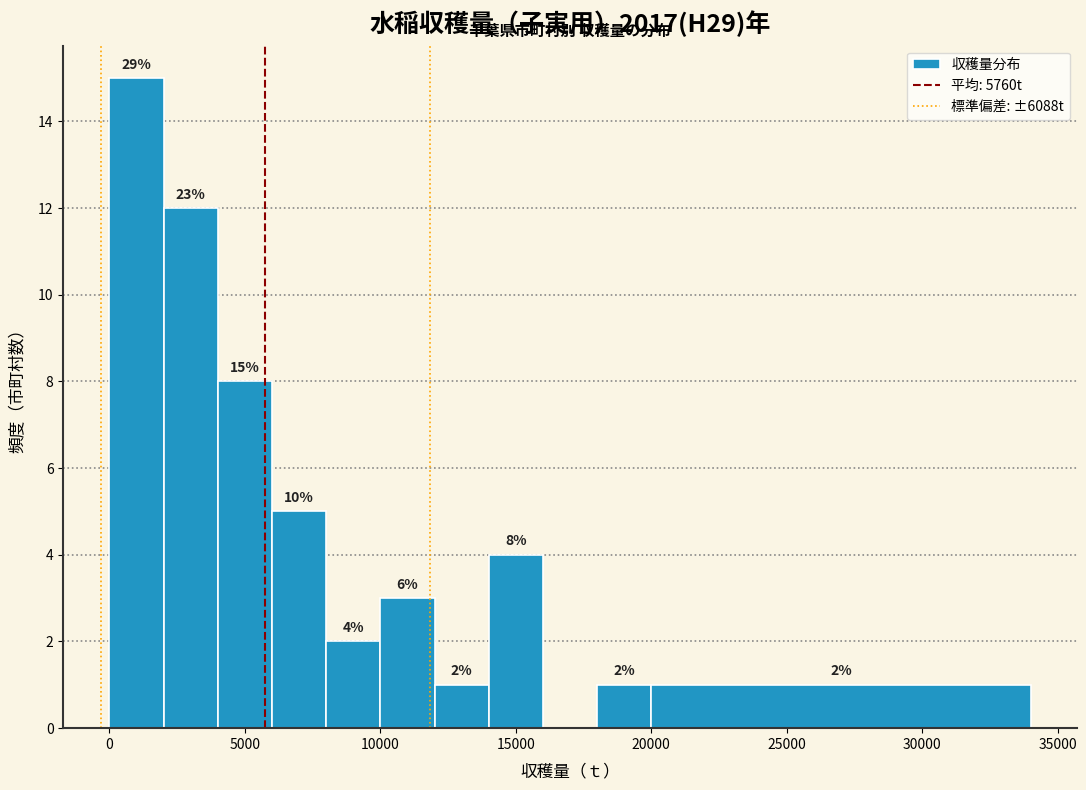

Which range on the x-axis has the tallest bar?

0 to 2000